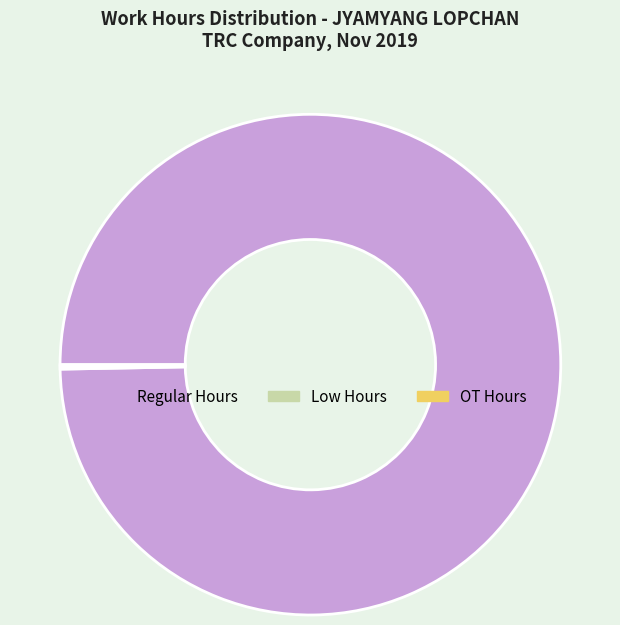

Does any single category account for the majority?

Yes